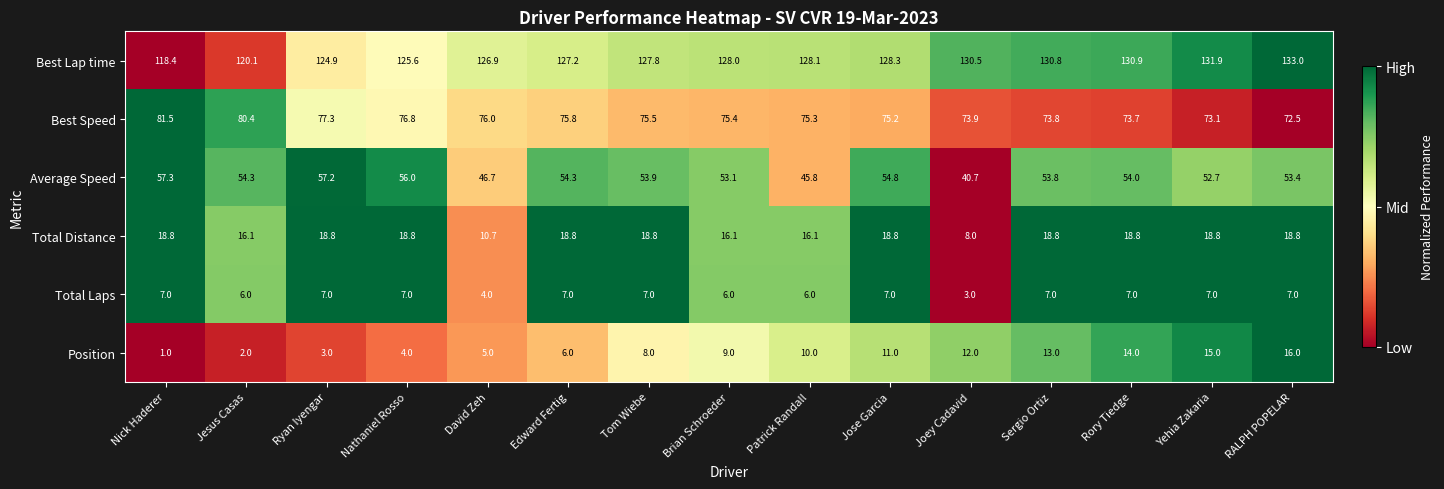

Where is Average Speed nearest to the value 49?

David Zeh